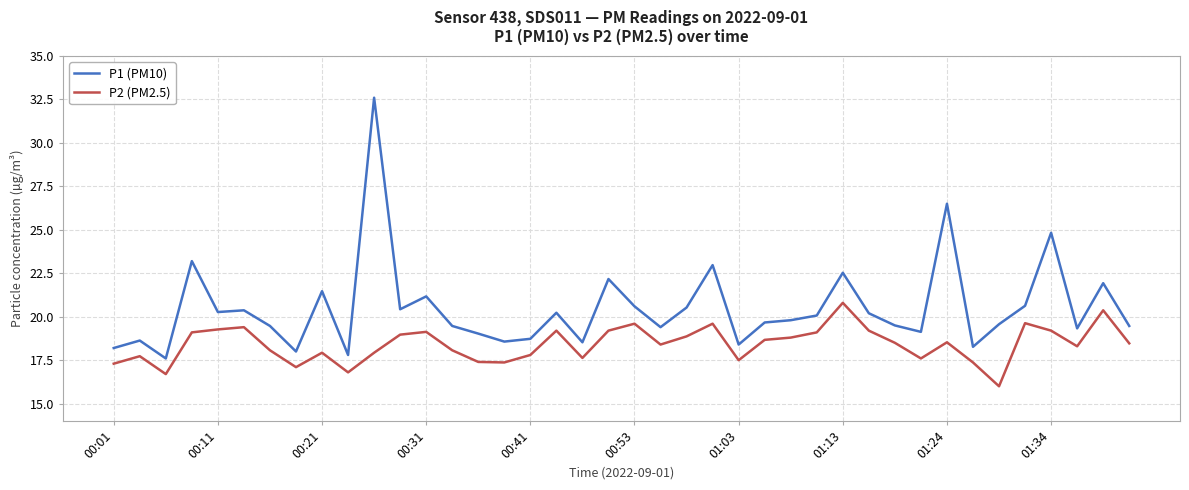

List the series in order of their overall mean, highest first.

P1 (PM10), P2 (PM2.5)